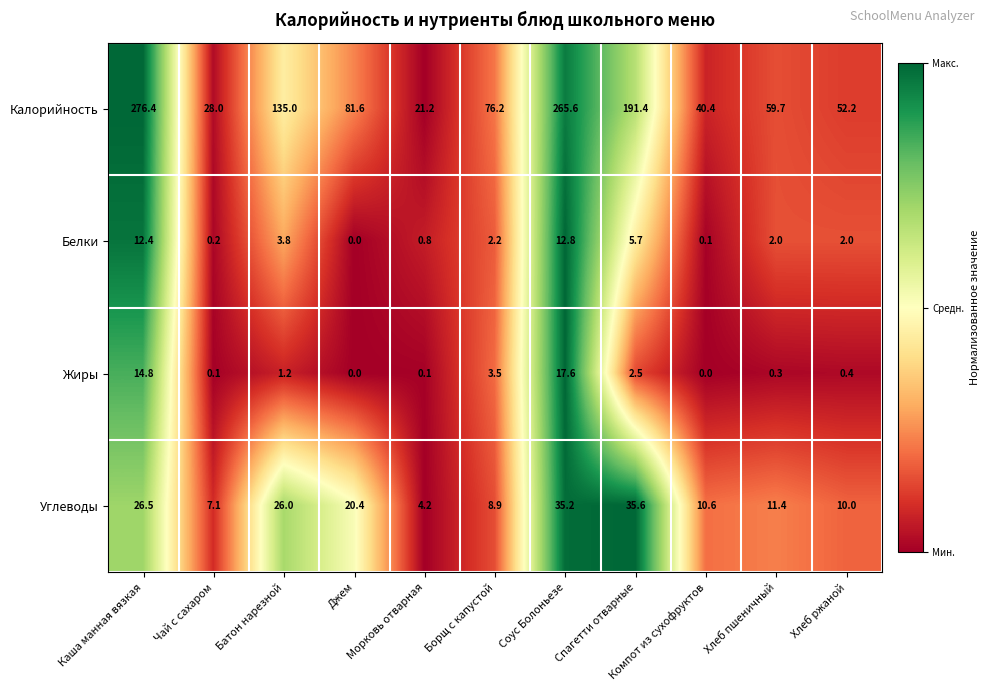

Rank the series by their maximum value, from lowest to highest.

Белки, Жиры, Углеводы, Калорийность